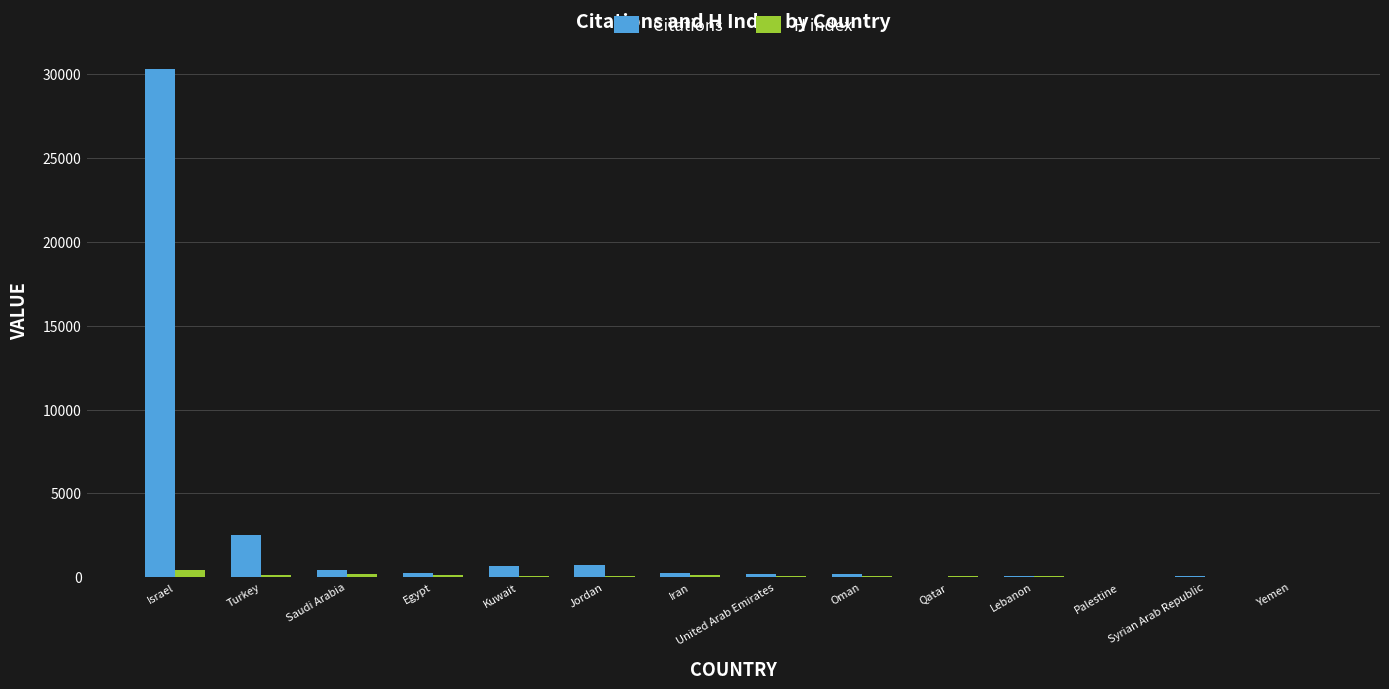

What is the sum of the Citations values at Iran and Kuwait?

900